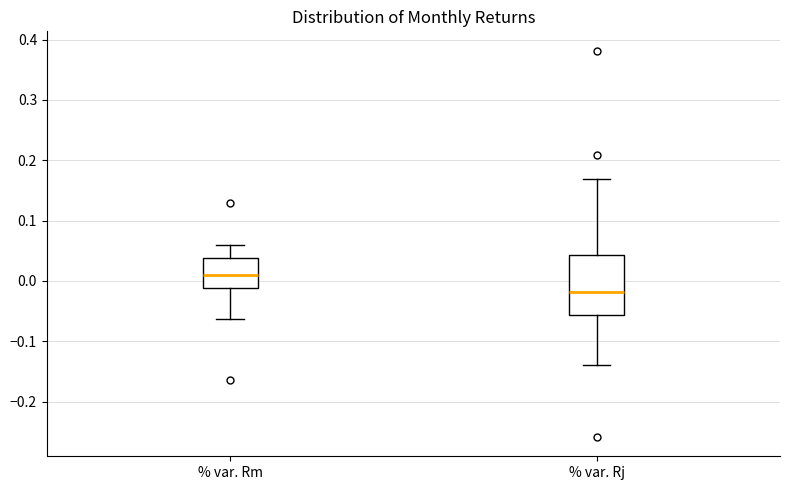

Which box's median line is the lowest?

% var. Rj